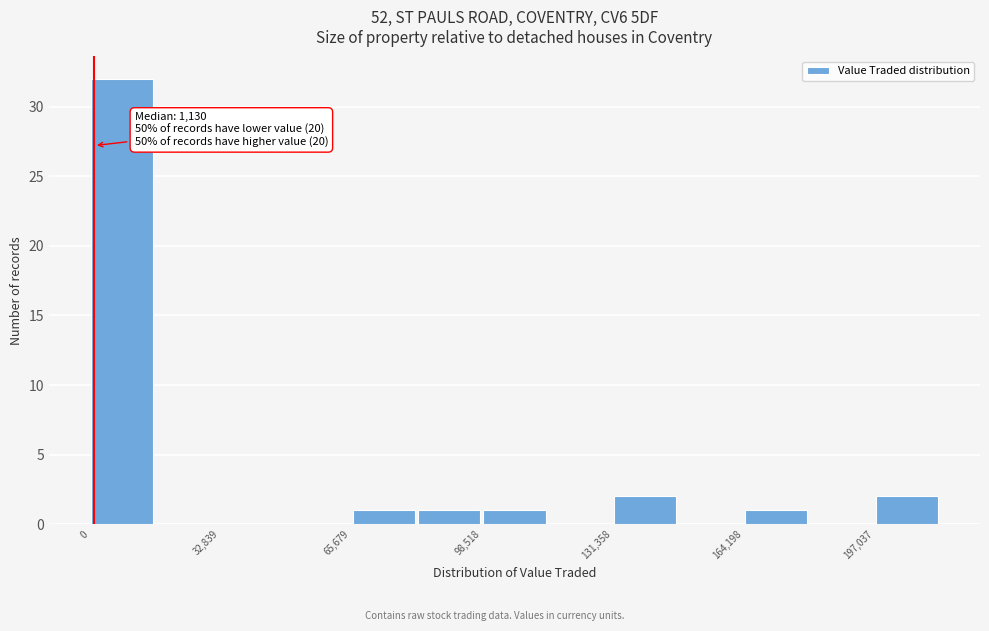

Around what value on the x-axis is the tallest bar? Give the approximate position of its centre, as read against the axis.

10000